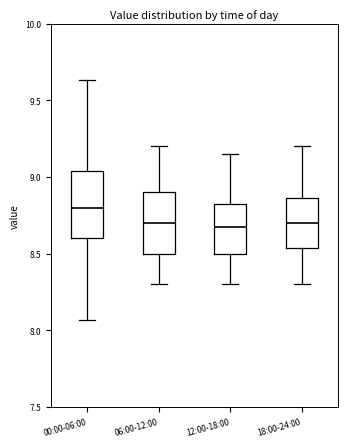

Reading left to right, read every box against the y-axis: the position of its median line, the range the box covers, and the ends of its whiskers. The values are not printed on the chart, so give them approximately, as read against the axis.

00:00-06:00: median 8.80, box 8.60 to 9.05, whiskers 8.05 to 9.65
06:00-12:00: median 8.70, box 8.50 to 8.90, whiskers 8.30 to 9.20
12:00-18:00: median 8.70, box 8.50 to 8.85, whiskers 8.30 to 9.15
18:00-24:00: median 8.70, box 8.55 to 8.85, whiskers 8.30 to 9.20